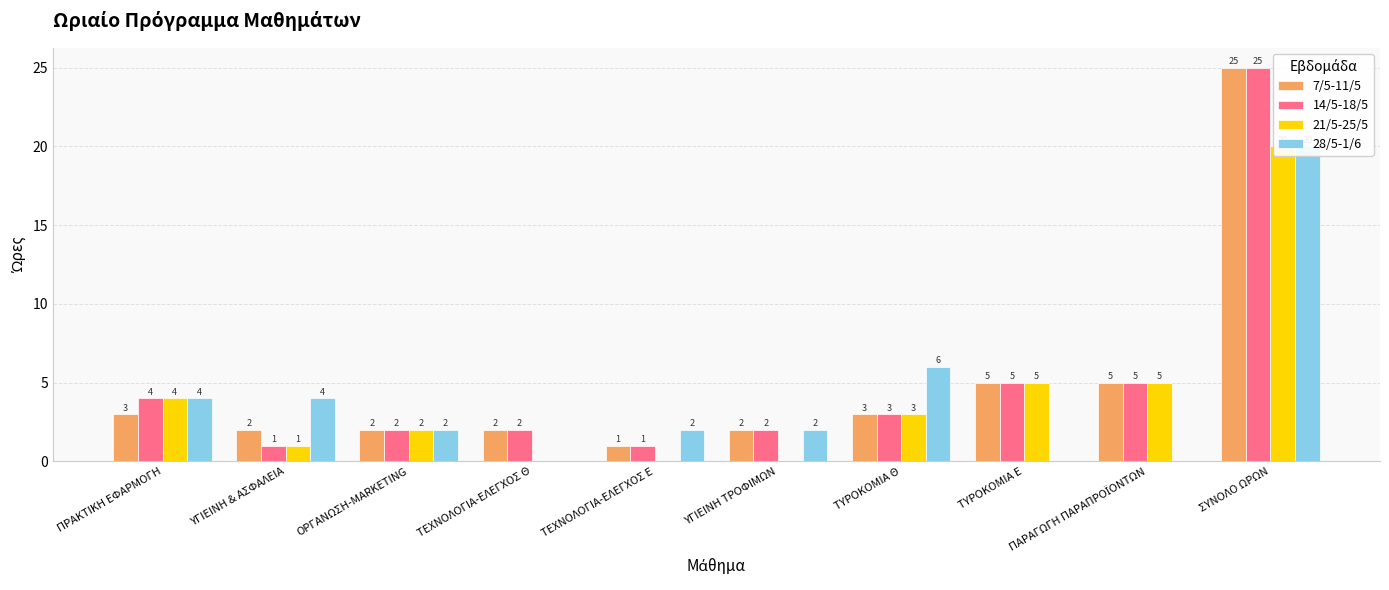

Rank the series by their maximum value, from lowest to highest.

21/5-25/5, 28/5-1/6, 7/5-11/5, 14/5-18/5